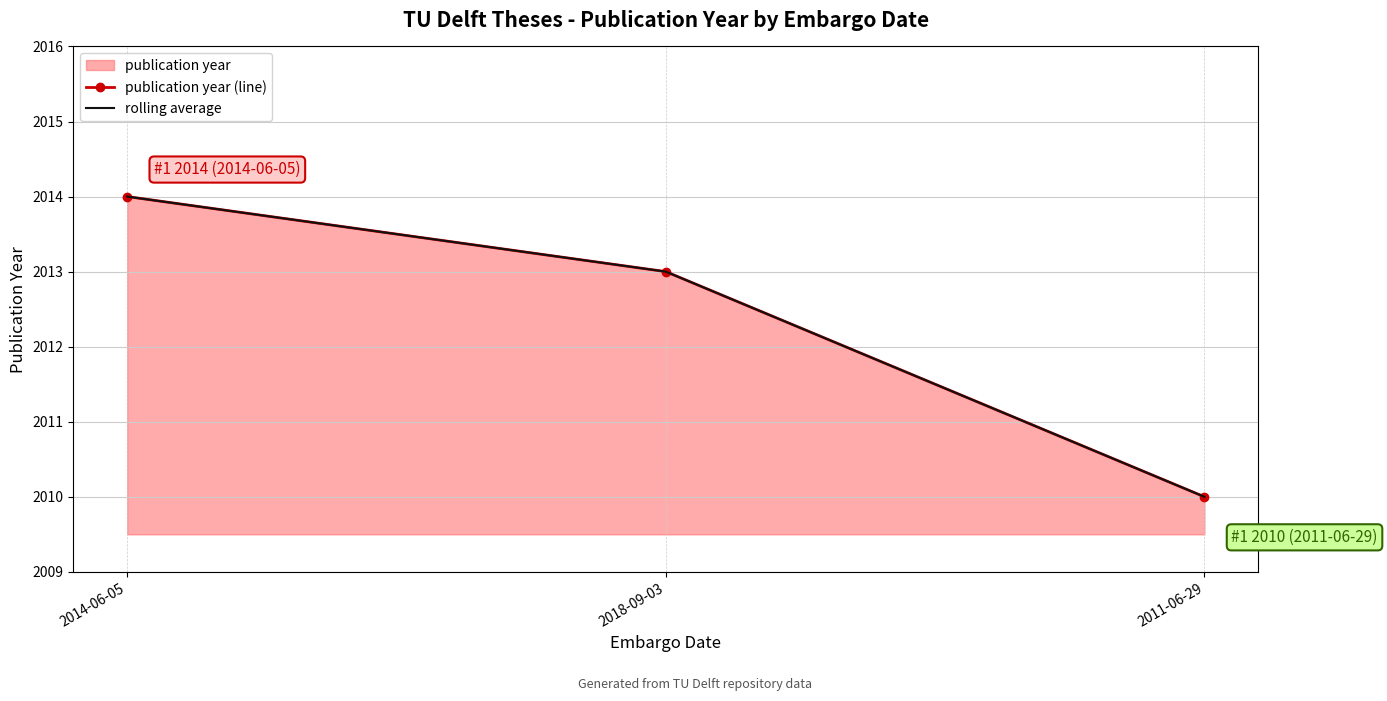

What is the sum of the publication year (line) values at 2011-06-29 and 2014-06-05?

4024